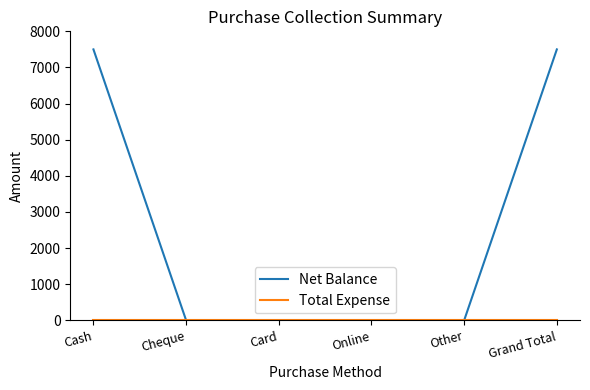

What is the sum of all Net Balance values?

15000